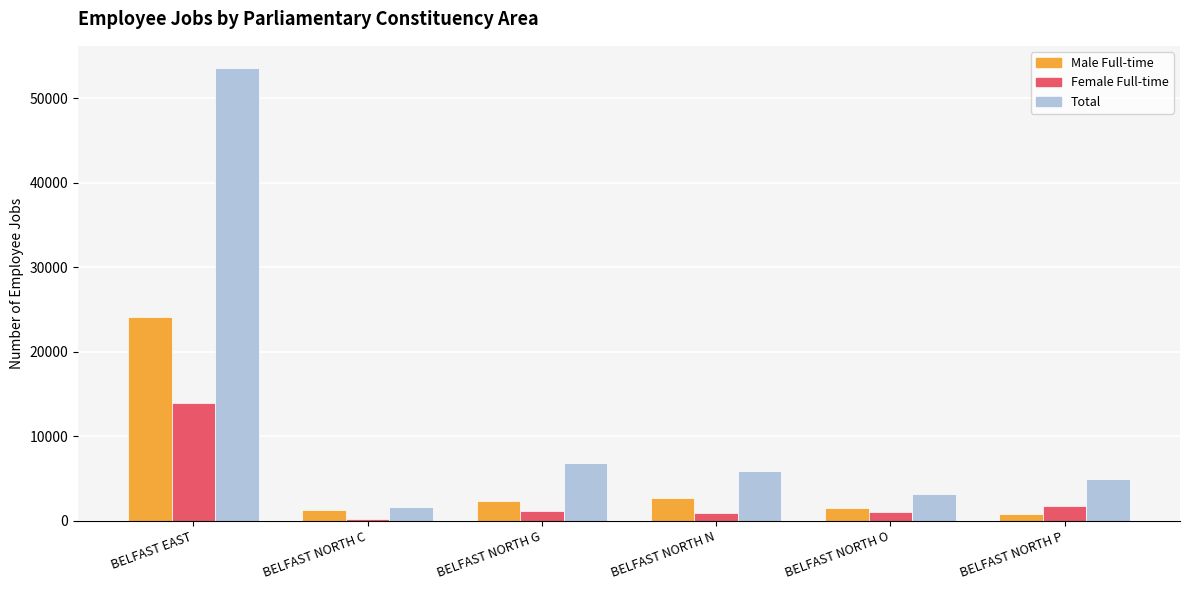

At which category is the sum across all series the highest?

BELFAST EAST